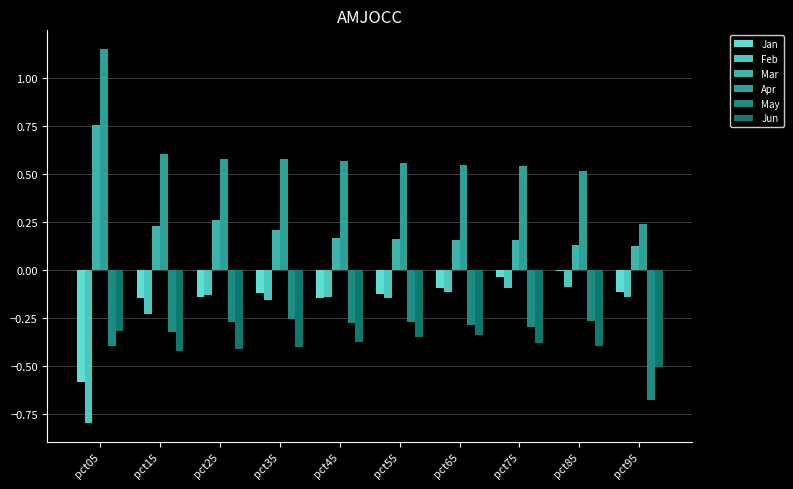

Where is Jan nearest to the value 0?

pct85